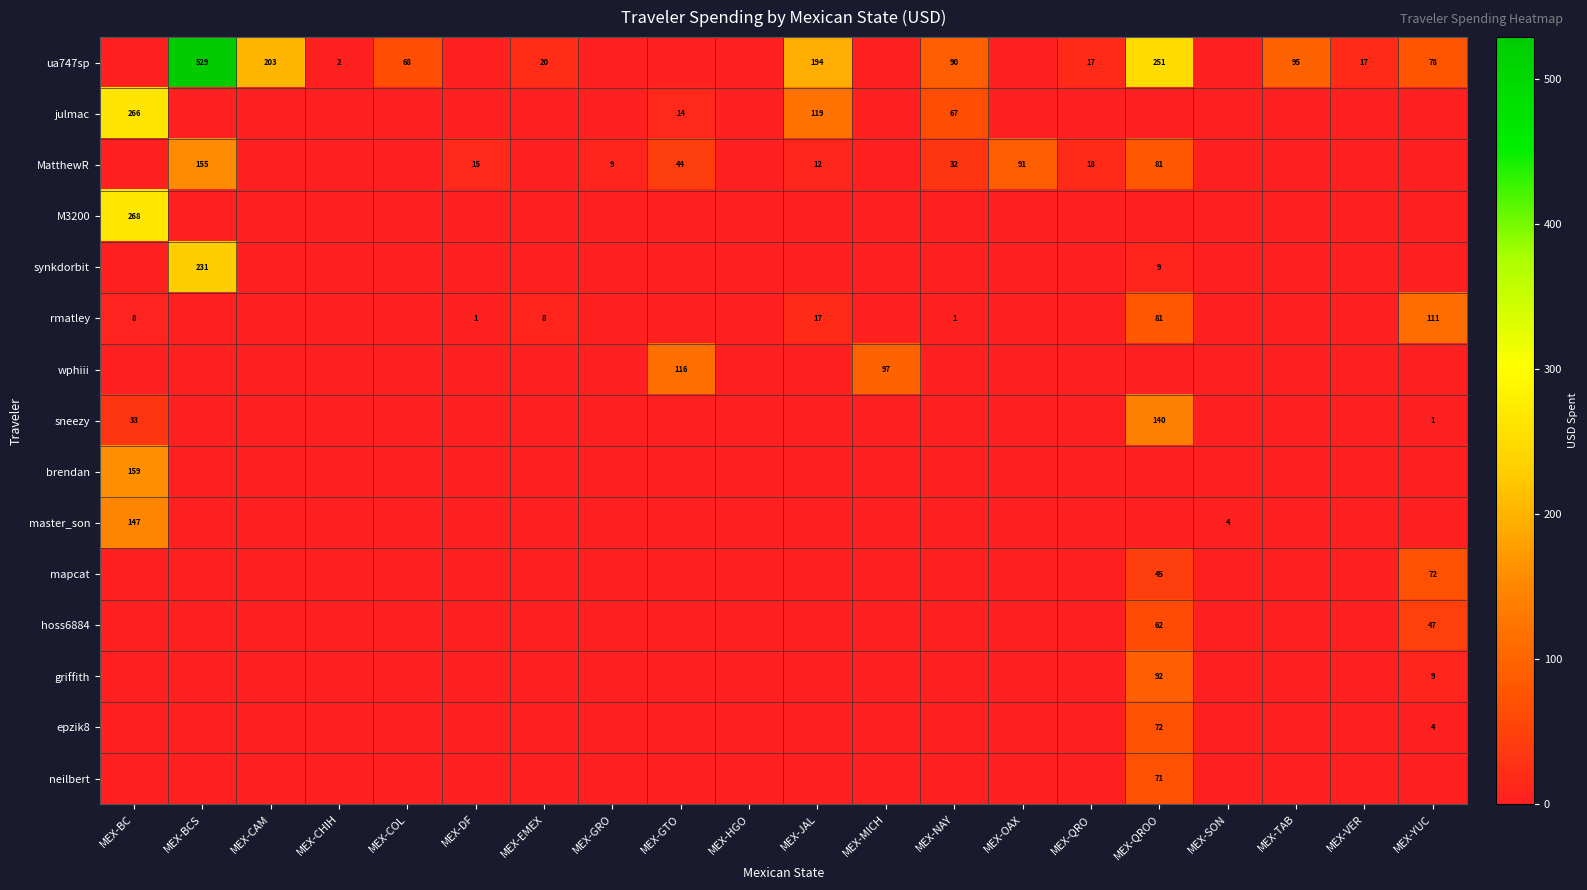

Rank the series by their maximum value, from lowest to highest.

hoss6884, neilbert, epzik8, mapcat, griffith, rmatley, wphiii, sneezy, master_son, MatthewR, brendan, synkdorbit, julmac, M3200, ua747sp